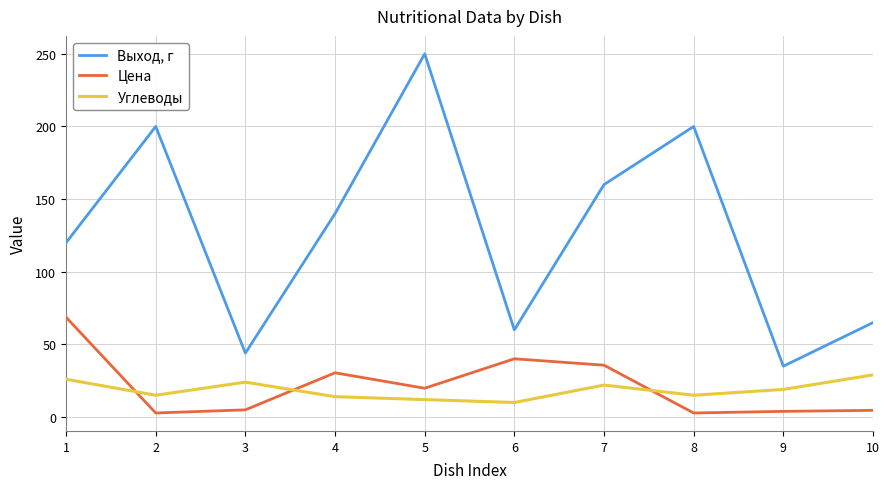

Which series has the widest spread of values?

Выход, г